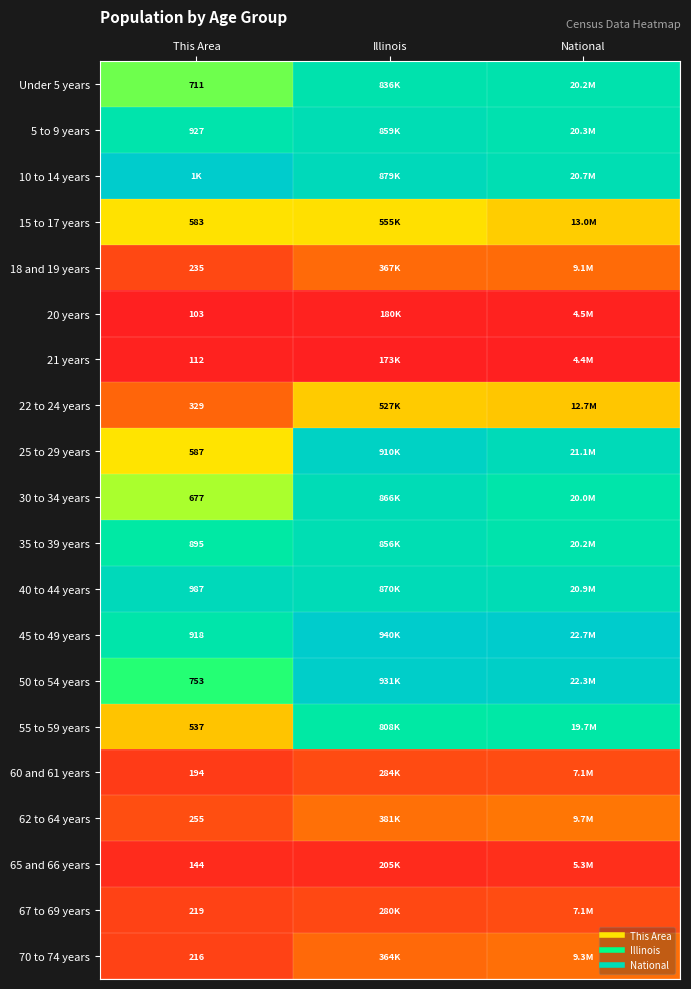

At This Area, list the series in order from smallest to largest.

20 years, 21 years, 65 and 66 years, 60 and 61 years, 70 to 74 years, 67 to 69 years, 18 and 19 years, 62 to 64 years, 22 to 24 years, 55 to 59 years, 15 to 17 years, 25 to 29 years, 30 to 34 years, Under 5 years, 50 to 54 years, 35 to 39 years, 45 to 49 years, 5 to 9 years, 40 to 44 years, 10 to 14 years